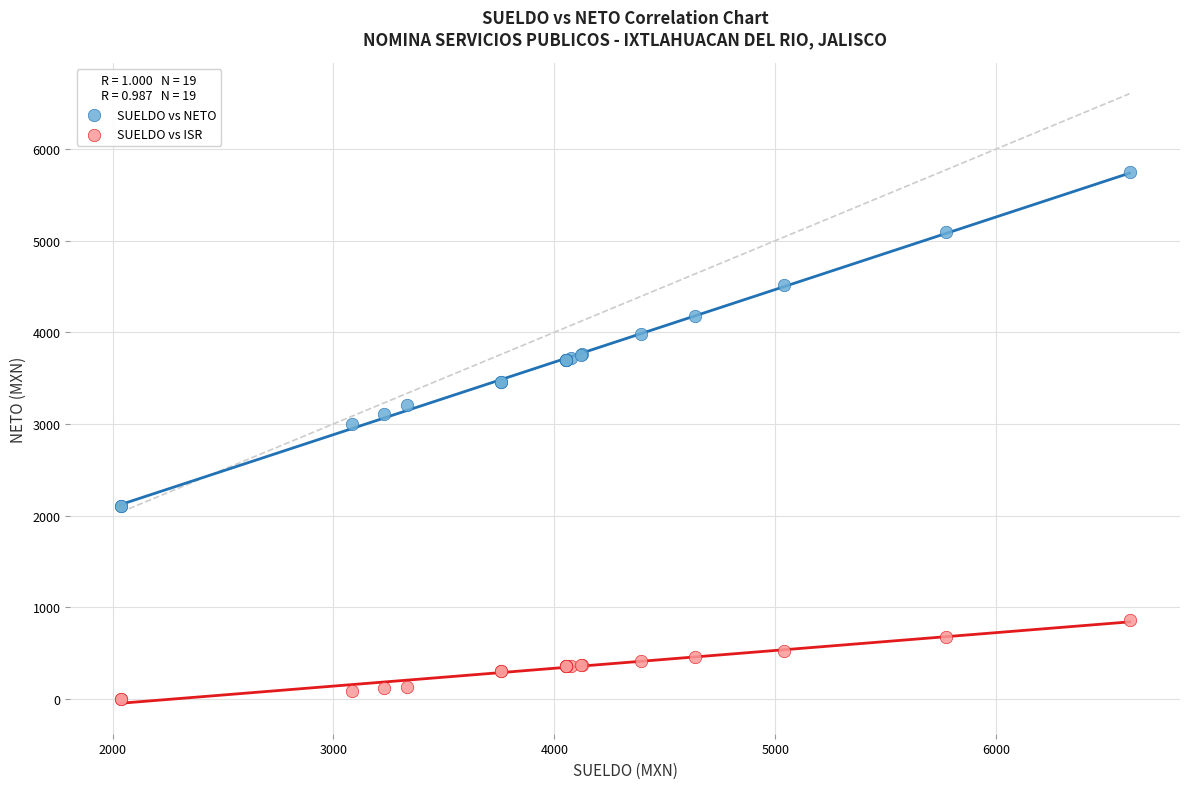

Across all series, what Y value is closest to 2873?

3000